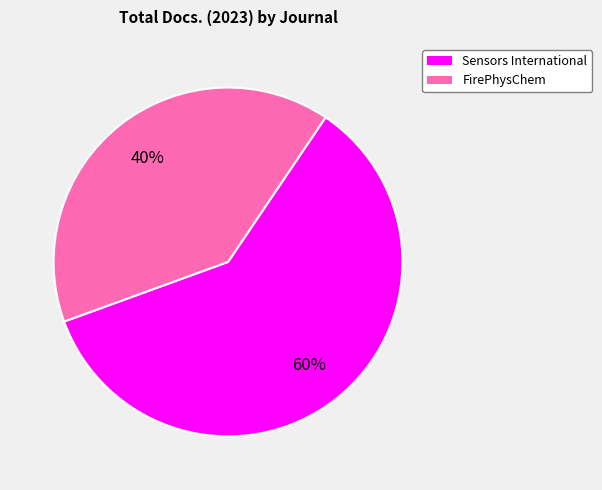

Combined, do Sensors International and FirePhysChem account for over 50%?

Yes